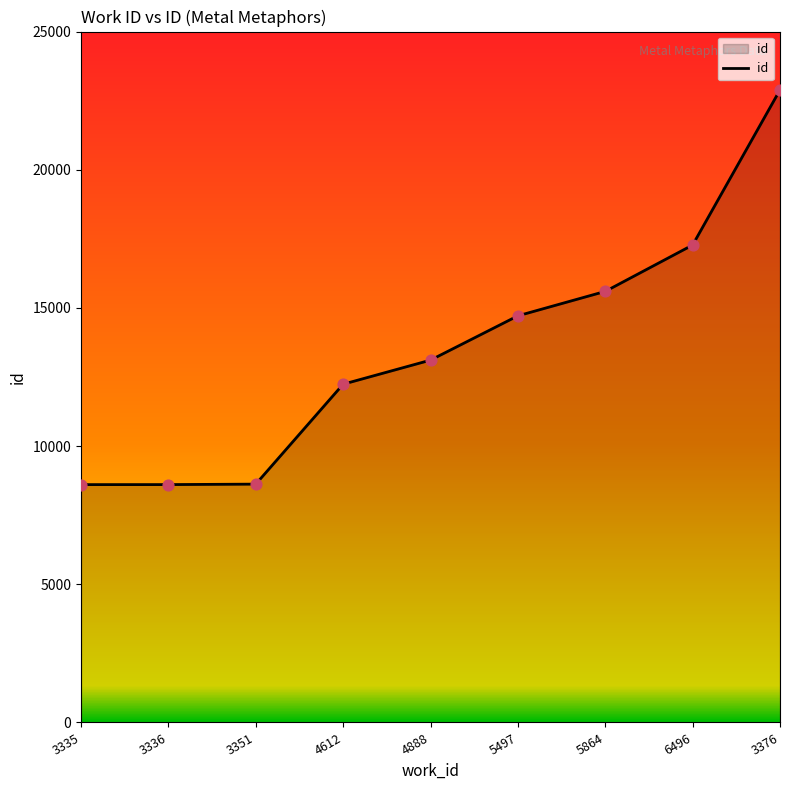

Approximately how many times larger is the value at 5864 compared to 3336?

1.8